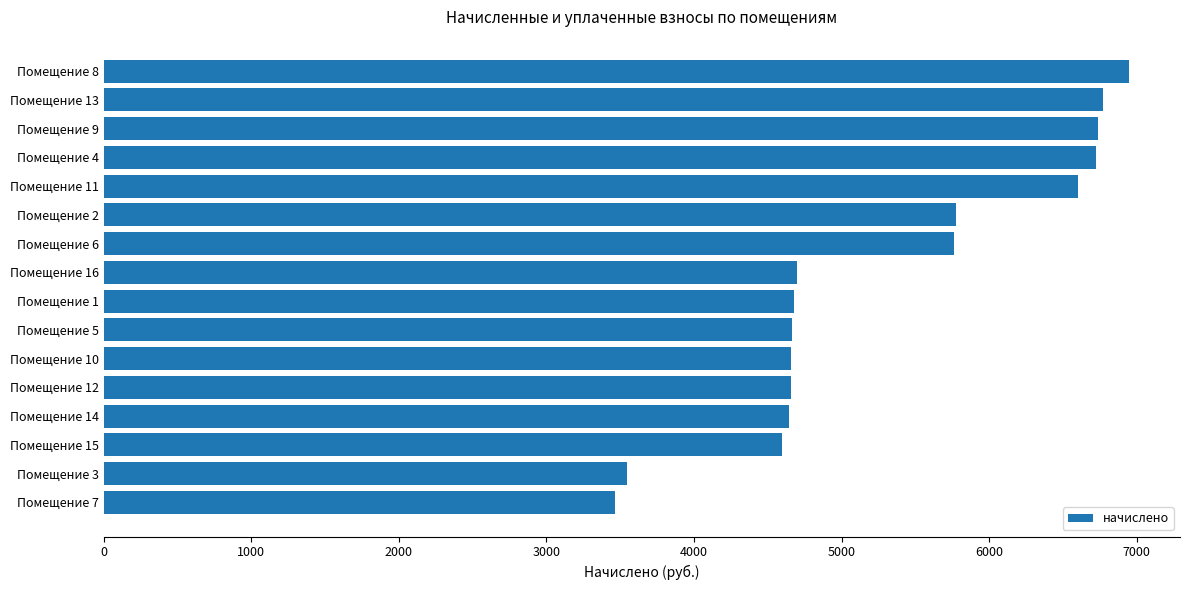

What is the label of the 4th bar from the top?

Помещение 4